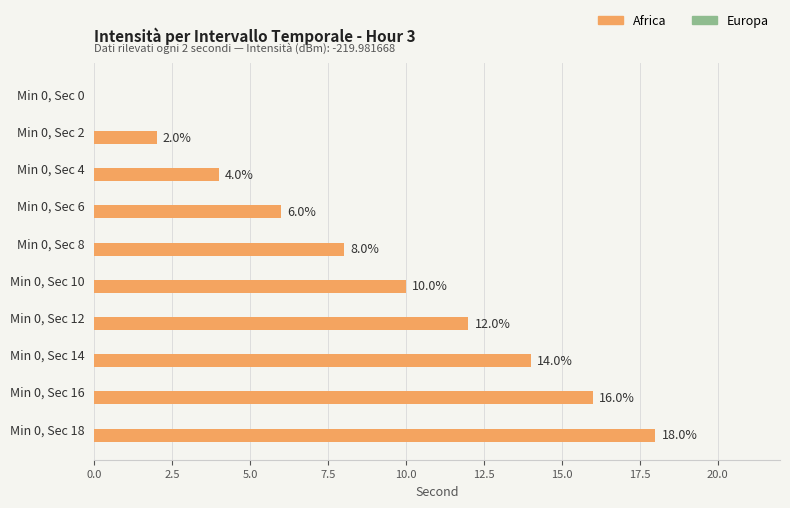

Reading bottom to top, list all the values displayed in this chart.

Min 0, Sec 18=18	Min 0, Sec 16=16	Min 0, Sec 14=14	Min 0, Sec 12=12	Min 0, Sec 10=10	Min 0, Sec 8=8	Min 0, Sec 6=6	Min 0, Sec 4=4	Min 0, Sec 2=2	Min 0, Sec 0=0